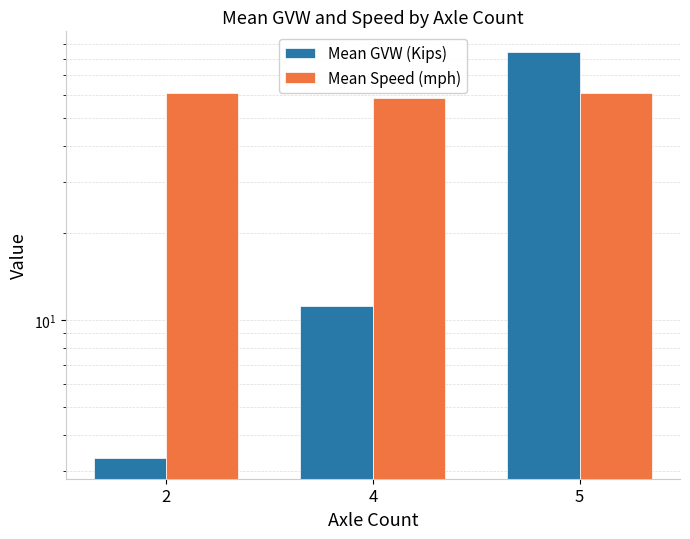

Which label corresponds to the largest value in the chart?

5